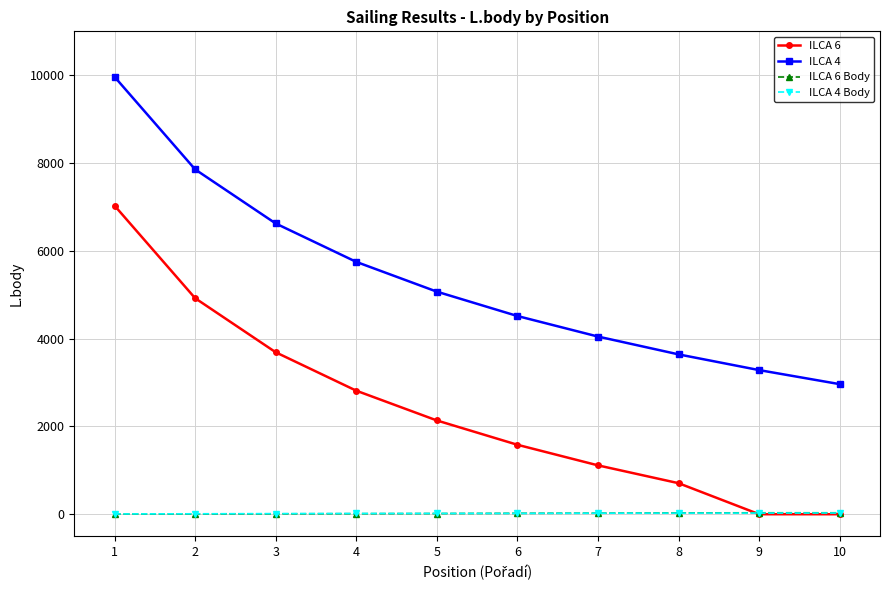

Is it true that ILCA 4 equals 9963 at 1?

True